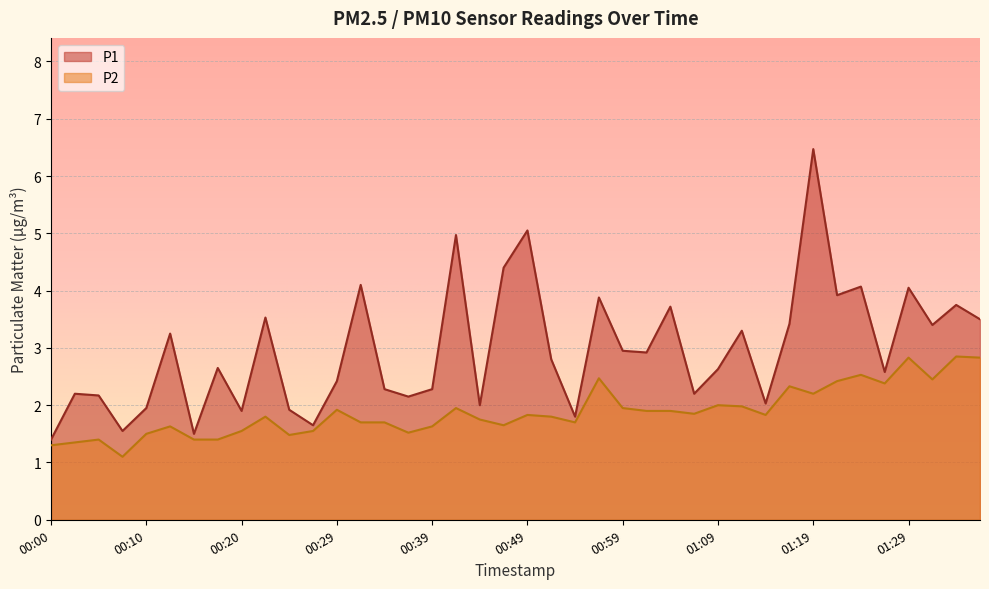

At which category is the sum across all series the highest?

01:19